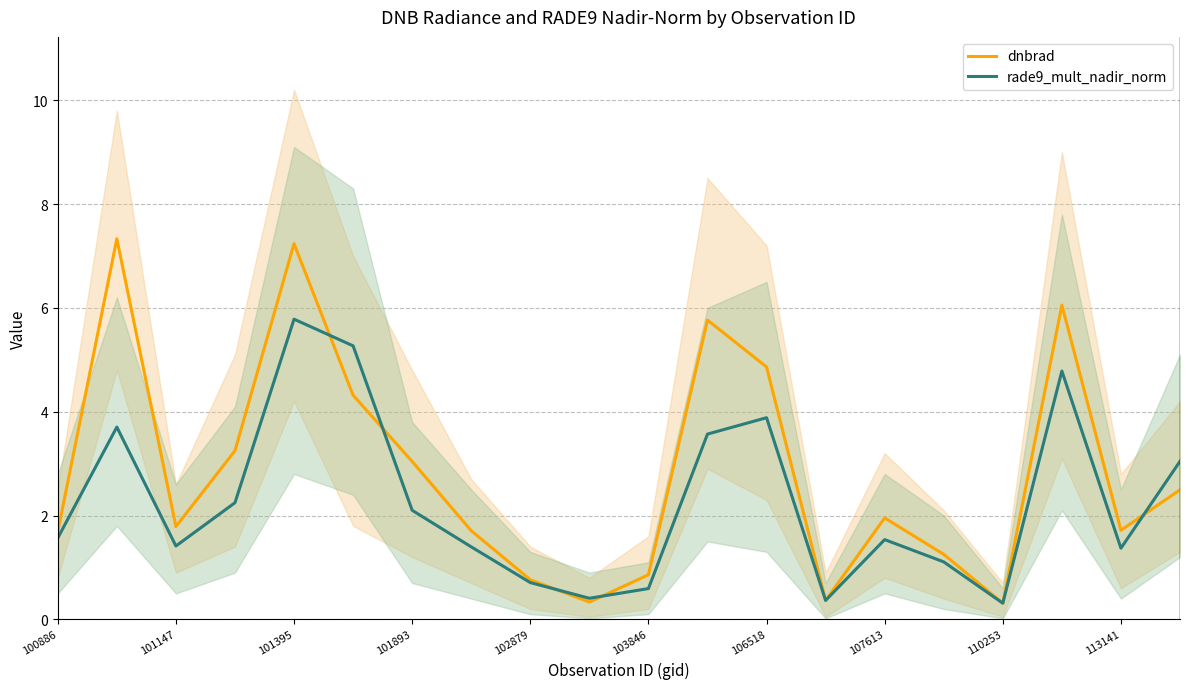

Does the chart have visible grid lines?

Yes